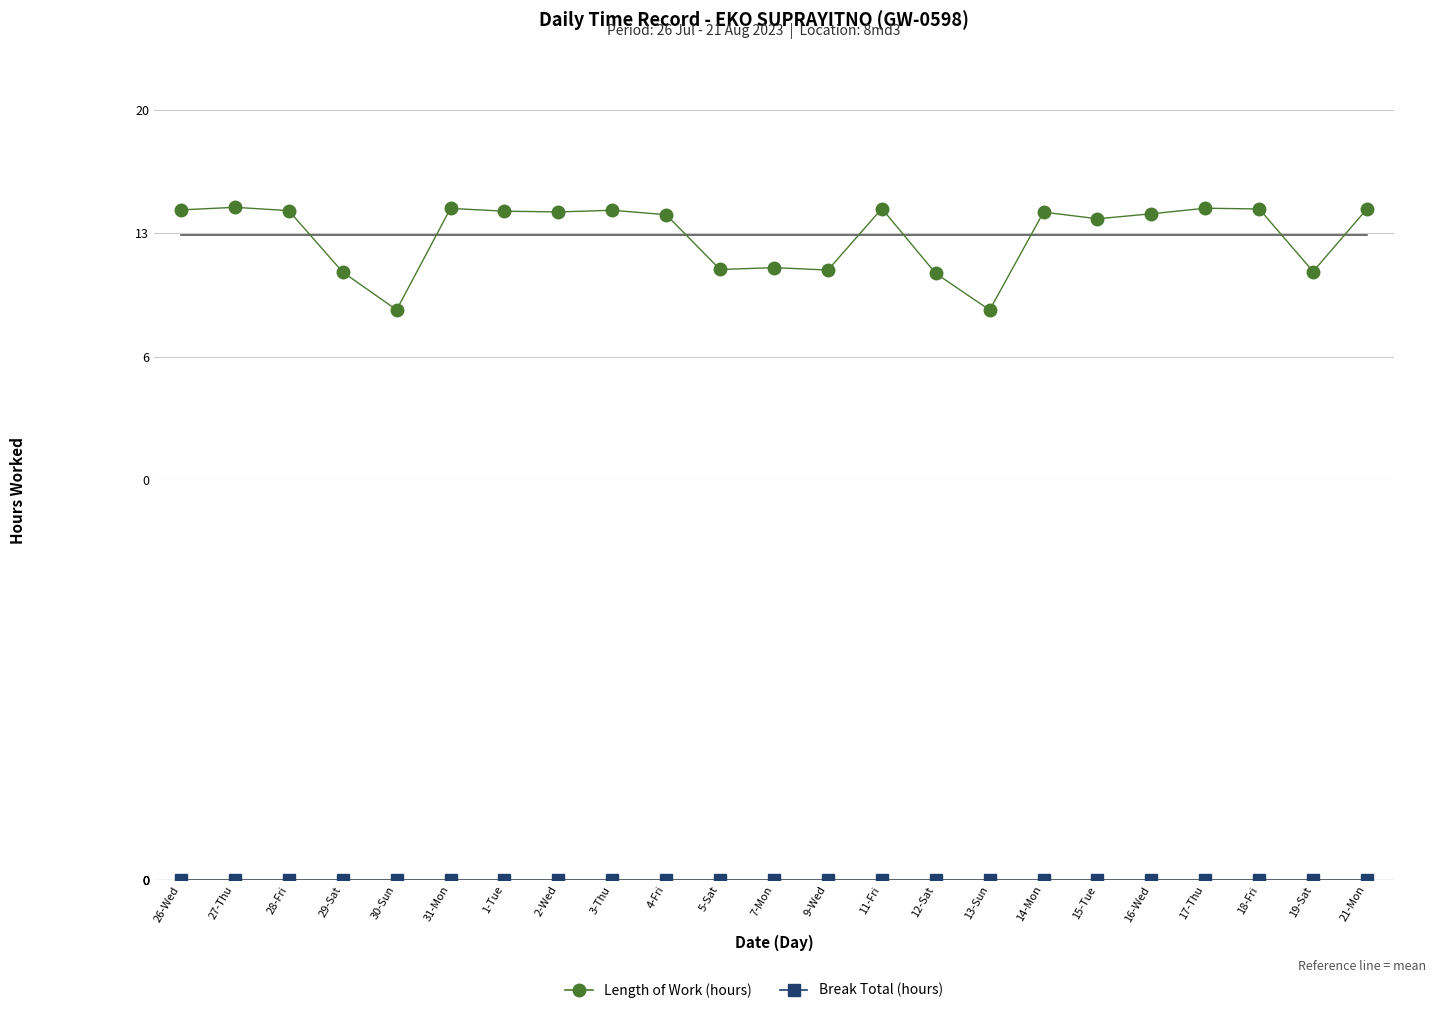

What are all the series names shown in the legend?

Length of Work (hours), Break Total (hours)